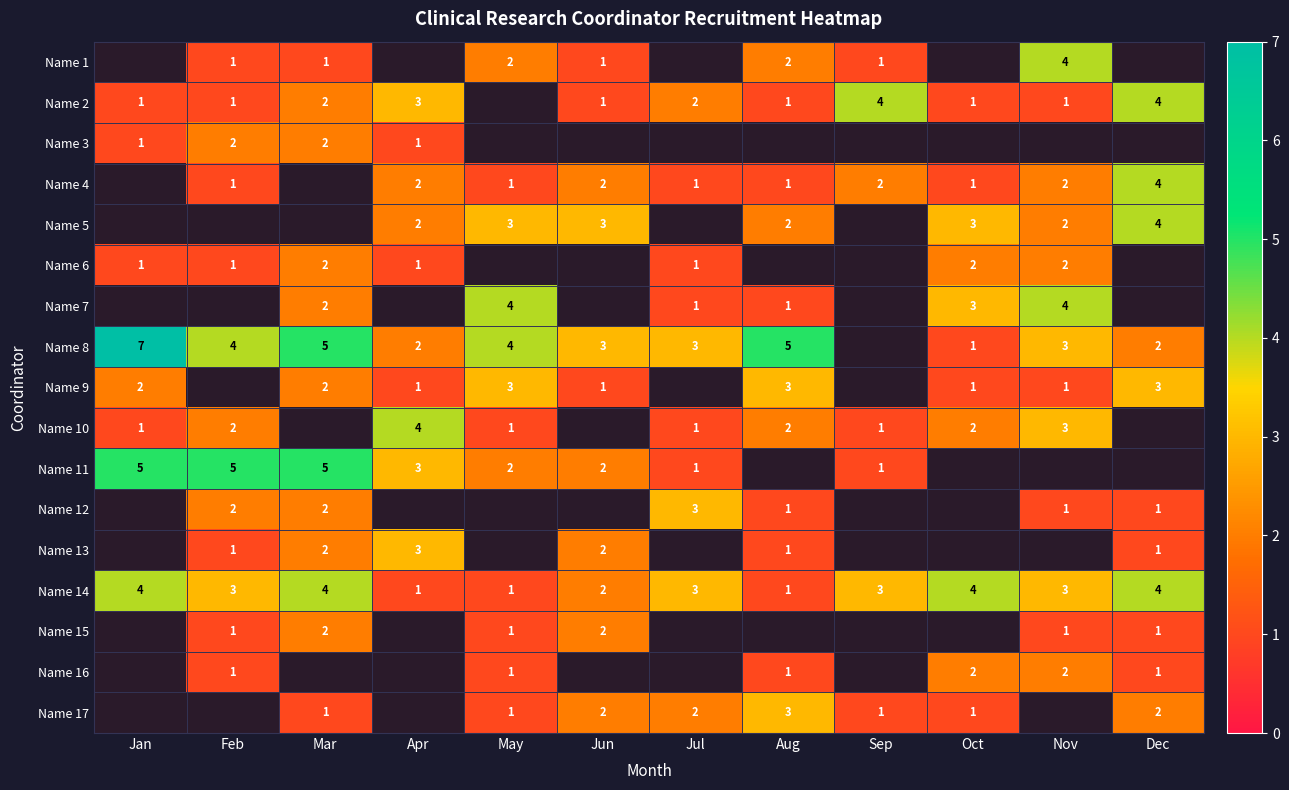

Is it true that Name 12 equals 1.2 at Mar?

False